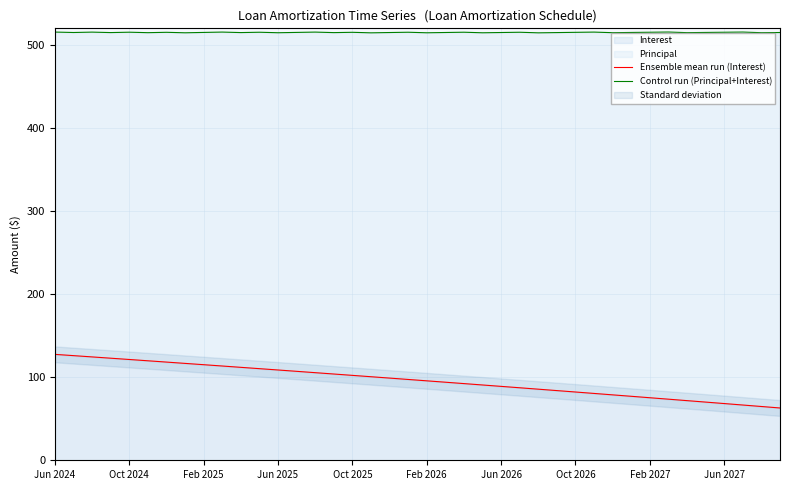

How many lines are shown in the chart?

2